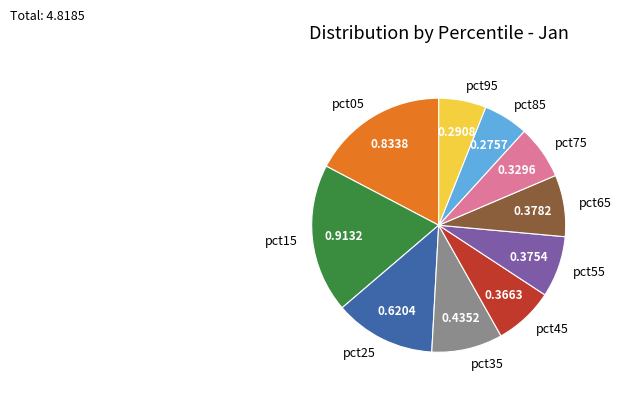

Which slice is the largest?

pct15